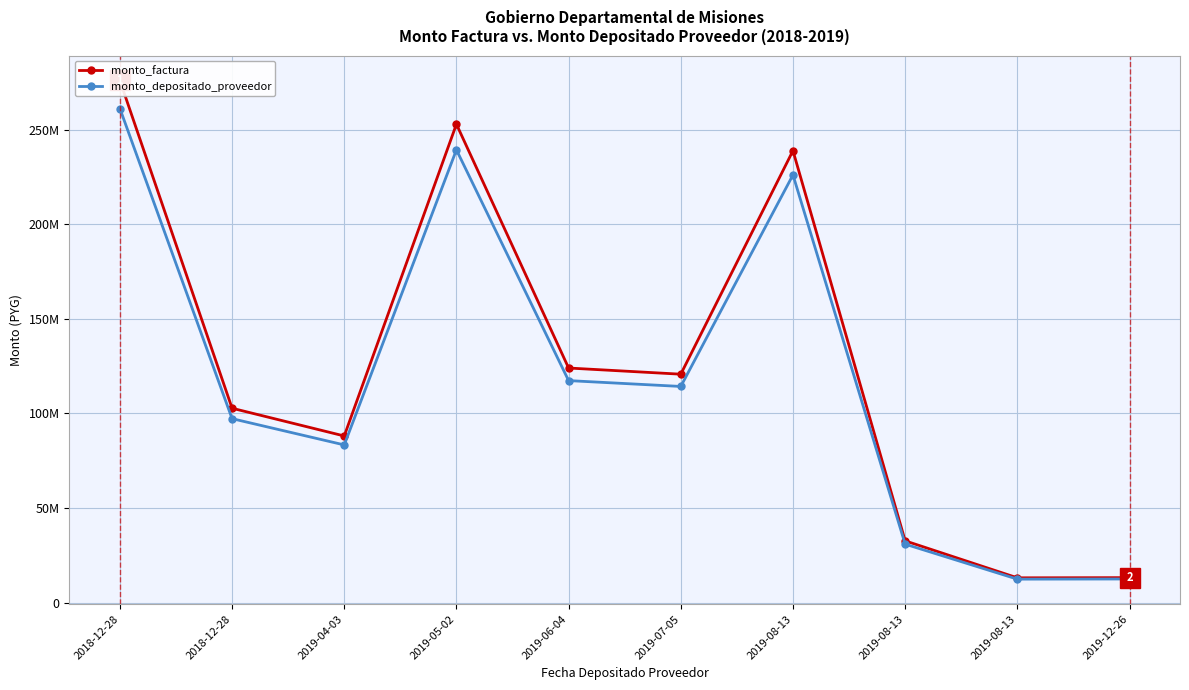

Reading left to right, transcribe all the data shown in this chart.

monto_factura: 2018-12-28=275929084	2018-12-28=102757236	2019-04-03=88091094	2019-05-02=252853106	2019-06-04=124000000	2019-07-05=120740125	2019-08-13=238848686	2019-08-13=32683105	2019-08-13=13146950	2019-12-26=13238346
monto_depositado_proveedor: 2018-12-28=261129252	2018-12-28=97245711	2019-04-03=83366208	2019-05-02=239290985	2019-06-04=117349091	2019-07-05=114264064	2019-08-13=226037711	2019-08-13=30930102	2019-08-13=12441795	2019-12-26=12528290